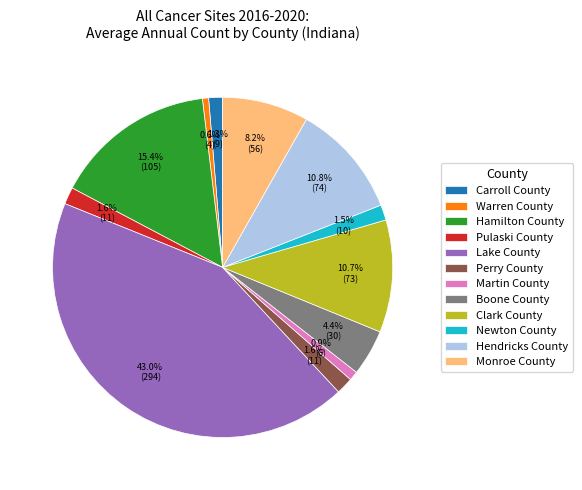

To the nearest percent, what portion does Carroll County represent?

1%